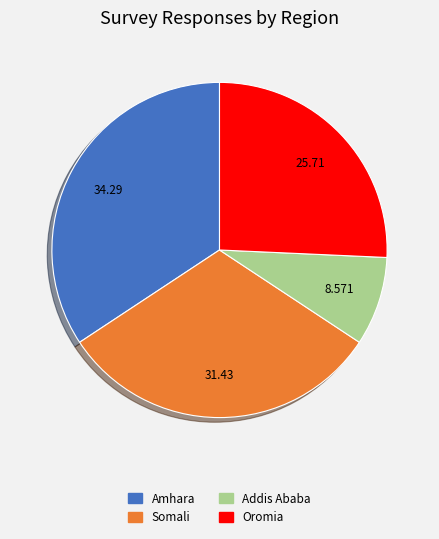

How many segments does this pie chart have?

4